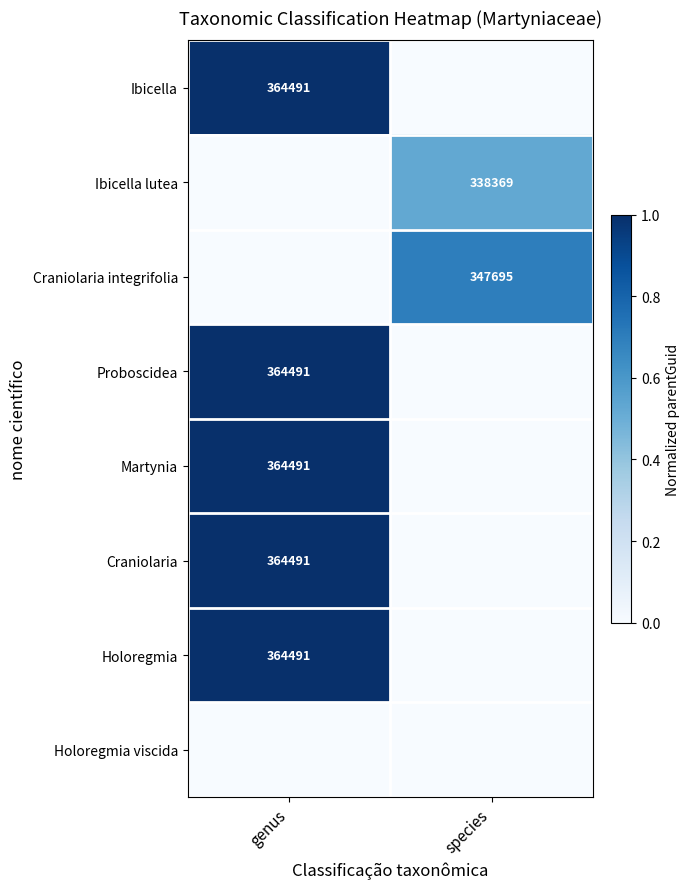

Is it true that Proboscidea equals 481296 at genus?

False